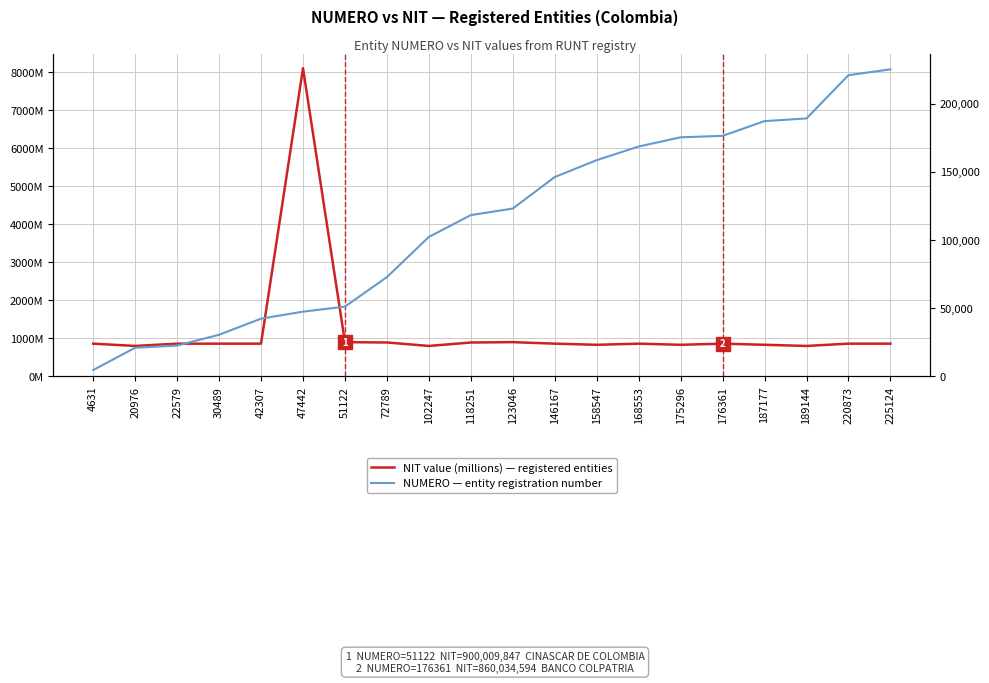

How many lines are shown in the chart?

2